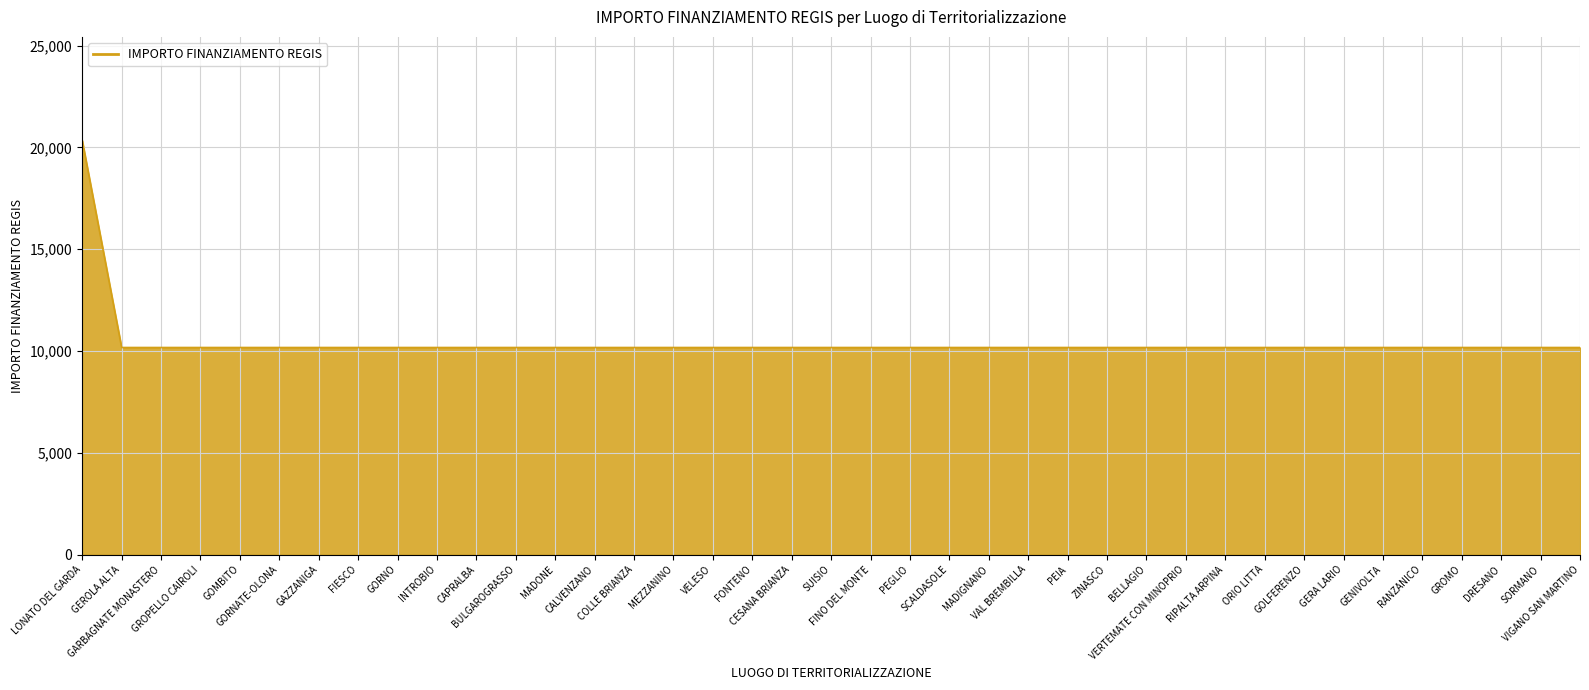

What is the smallest value displayed?

10172